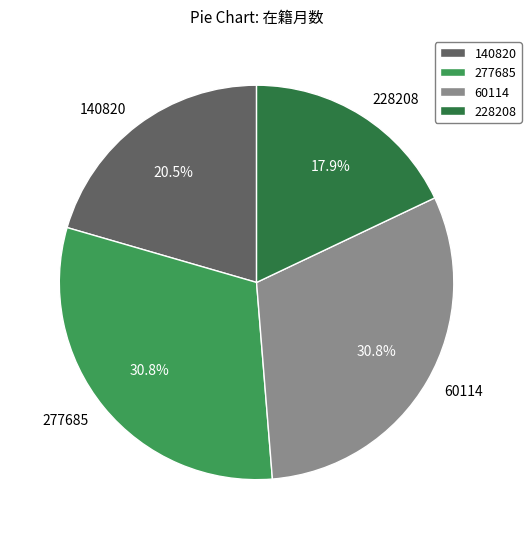

To the nearest percent, what is the combined percentage of 277685 and 60114?

62%